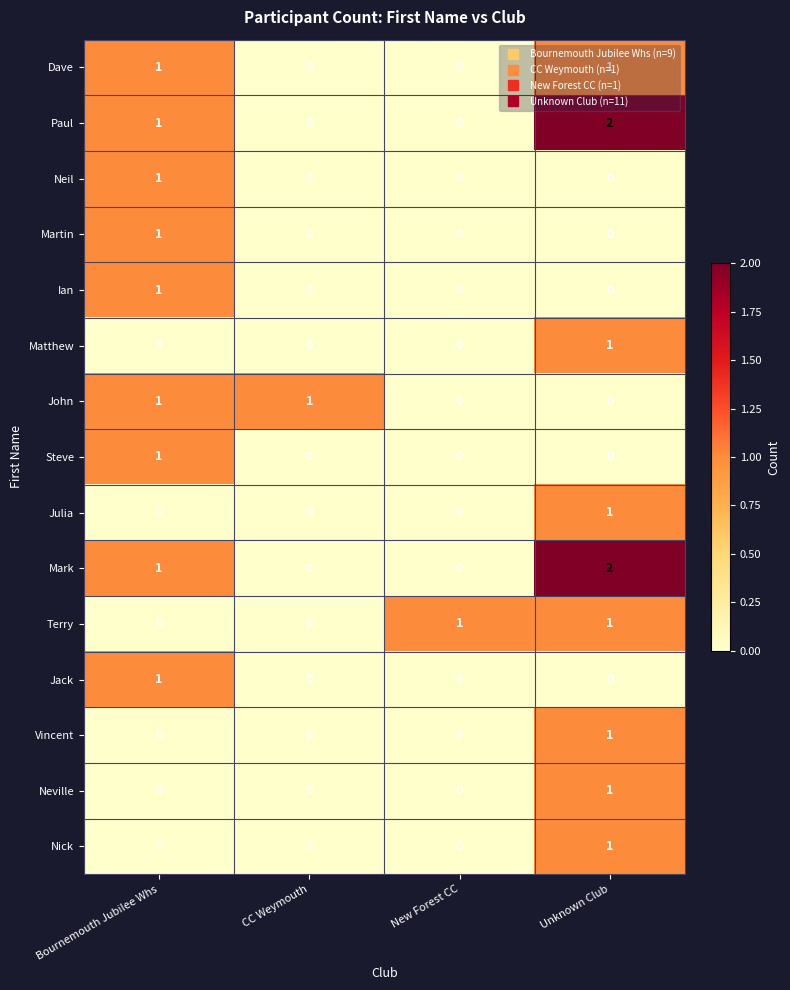

True or false: Neville has a value of 2 at Unknown Club.

False